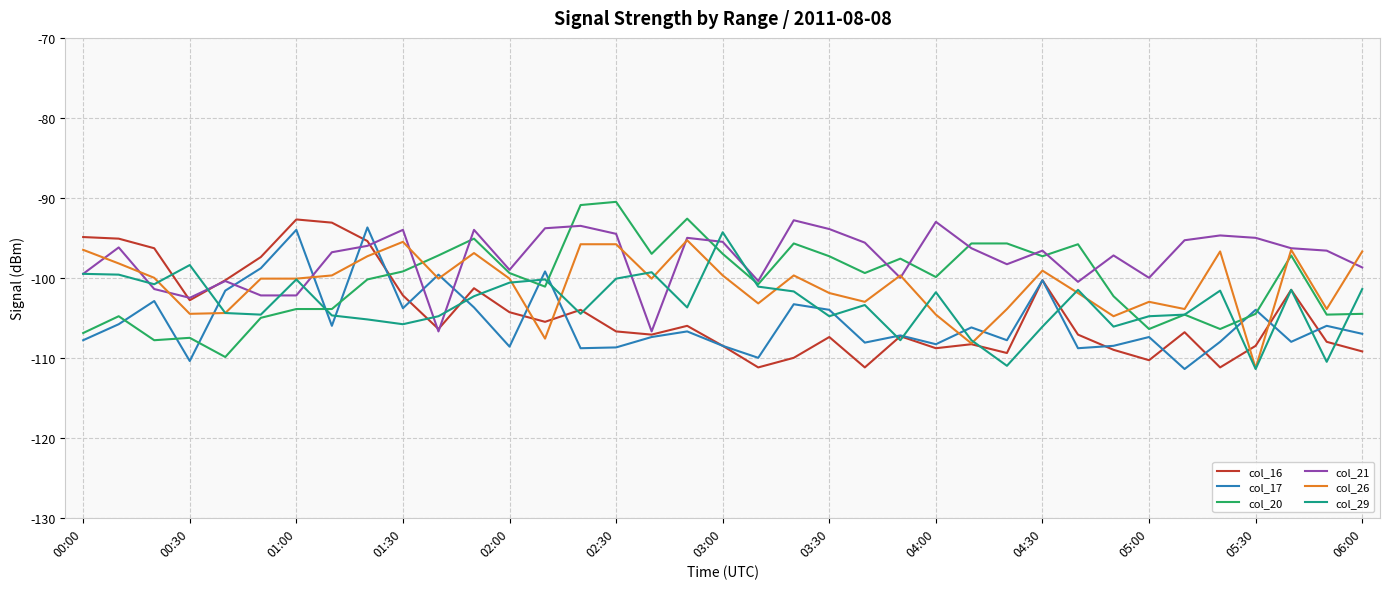

How many times do col_20 and col_16 cross each other?

1